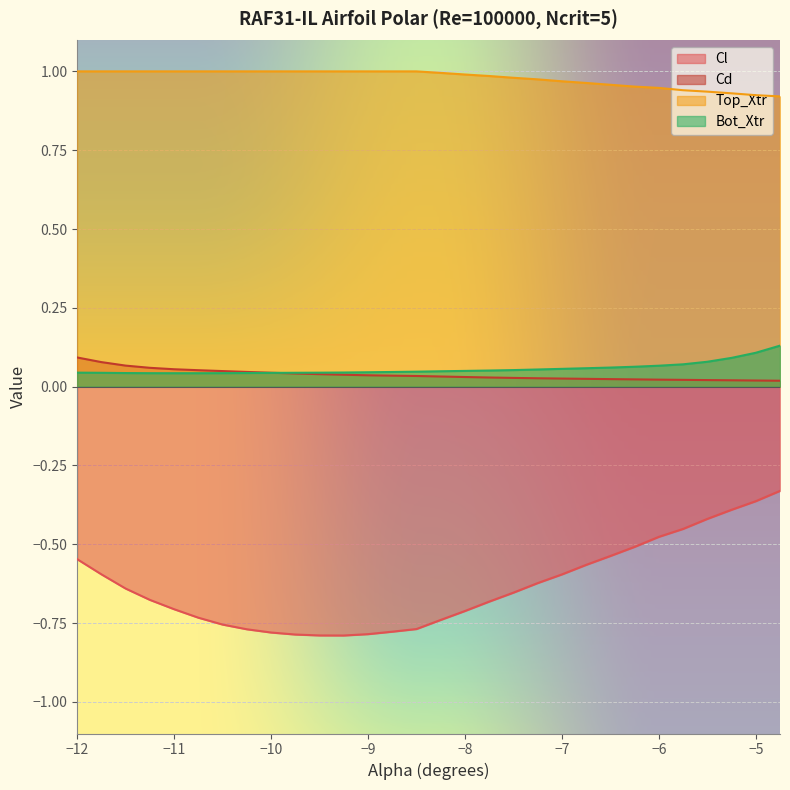

Is it true that Cl equals -0.7 at -10.75?

True